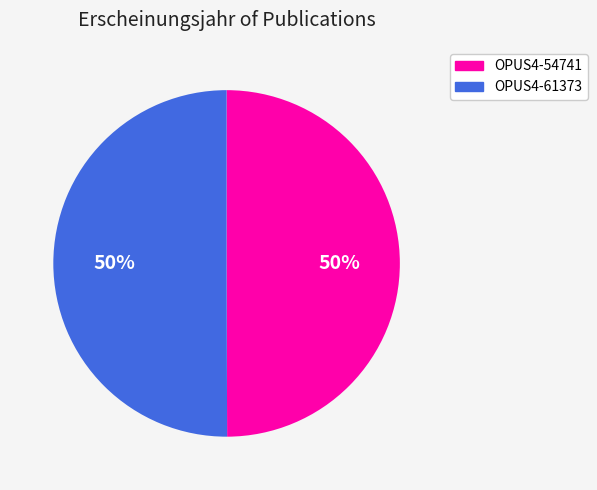

Is it true that OPUS4-61373 is 59% of the pie?

False